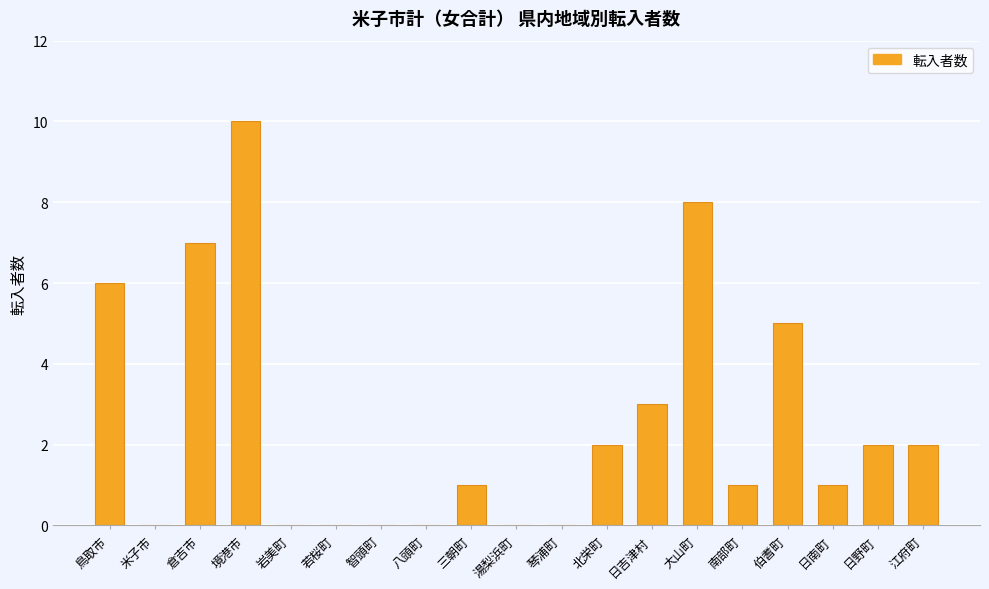

What is the sum of all values?

48